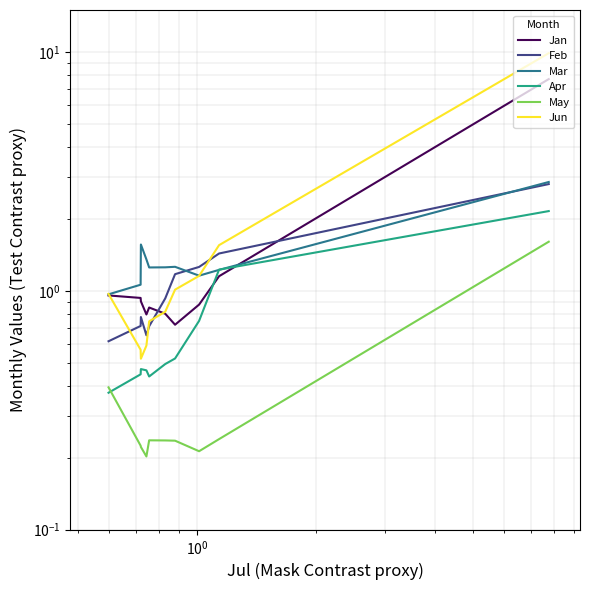

True or false: Jan has more than 0 points higher than both neighbors.

True